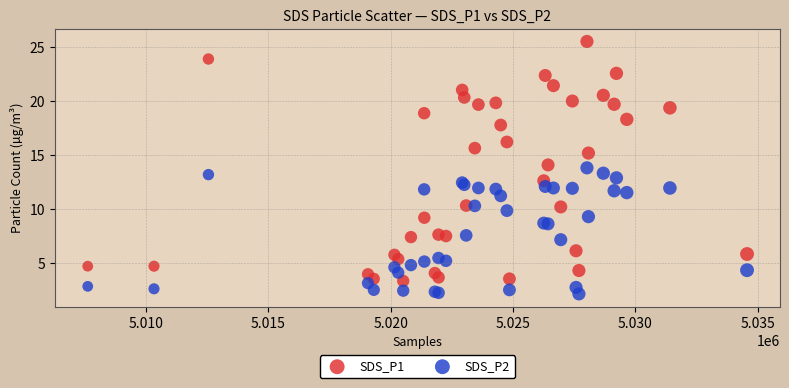

Which series contains the highest Y value?

SDS_P1